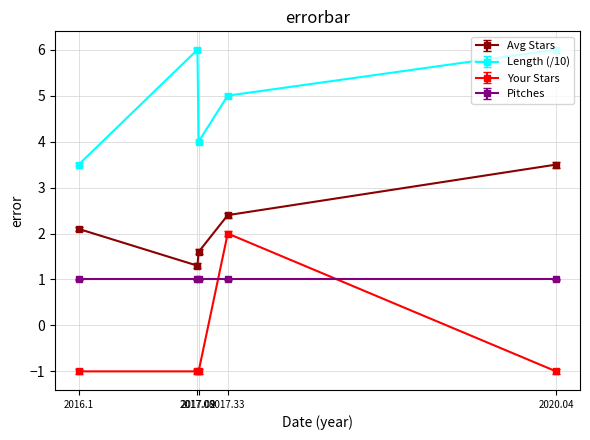

At which category does Avg Stars reach its first local valley?

2017.08